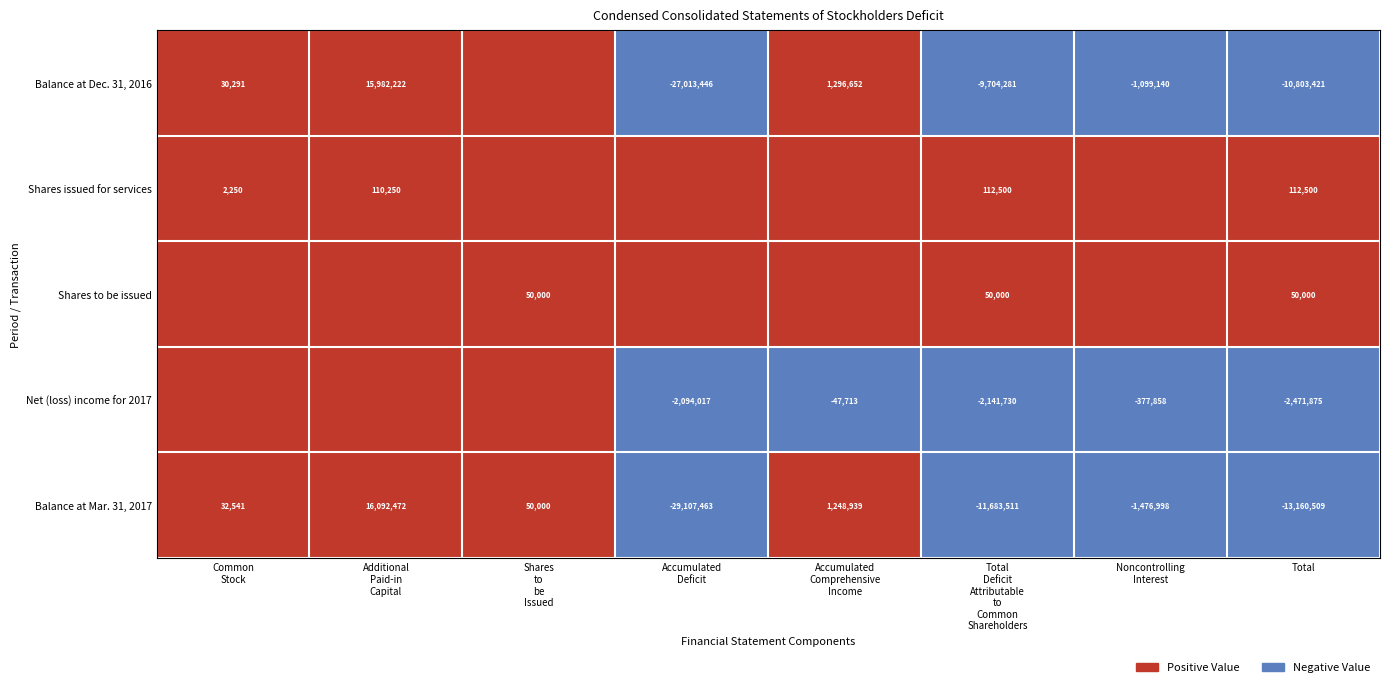

Rank the series at Total from highest to lowest value.

Shares issued for services, Shares to be issued, Net (loss) income for 2017, Balance at Dec. 31, 2016, Balance at Mar. 31, 2017